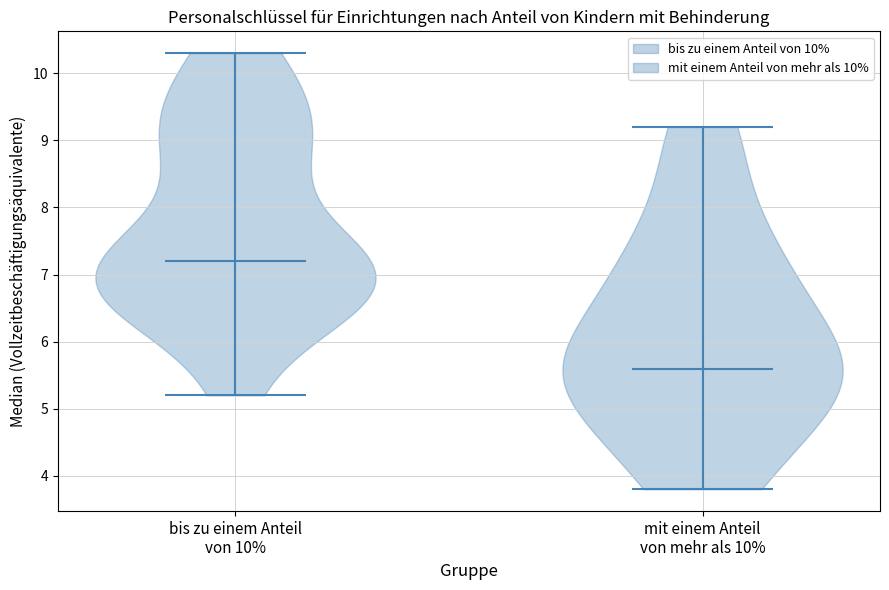

Reading left to right, read every violin against the y-axis: where its median line is, and the lowest and highest points it reaches. The values are not printed on the chart, so give them approximately, as read against the axis.

bis zu einem Anteil von 10%: median line 7.2, lowest point 5.2, highest point 10.3
mit einem Anteil von mehr als 10%: median line 5.6, lowest point 3.8, highest point 9.2